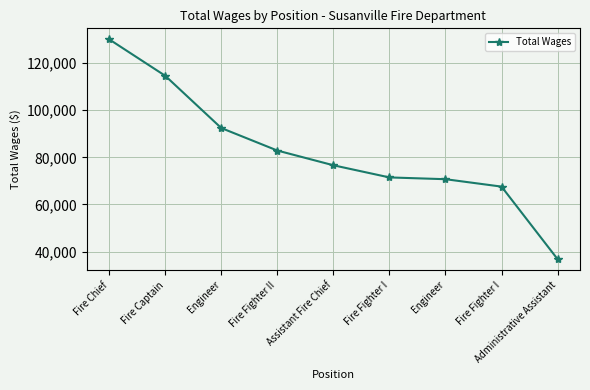

Which label corresponds to the largest value in the chart?

Fire Chief